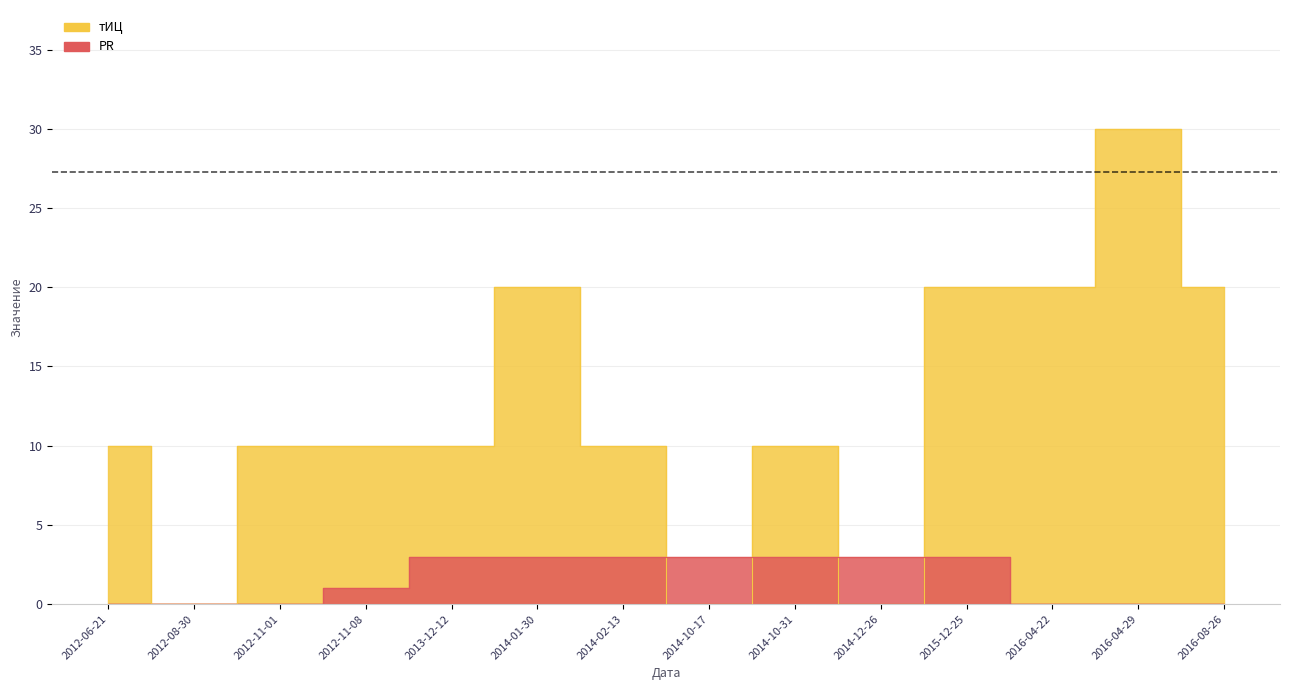

How many PR values are between 0 and 3?

14